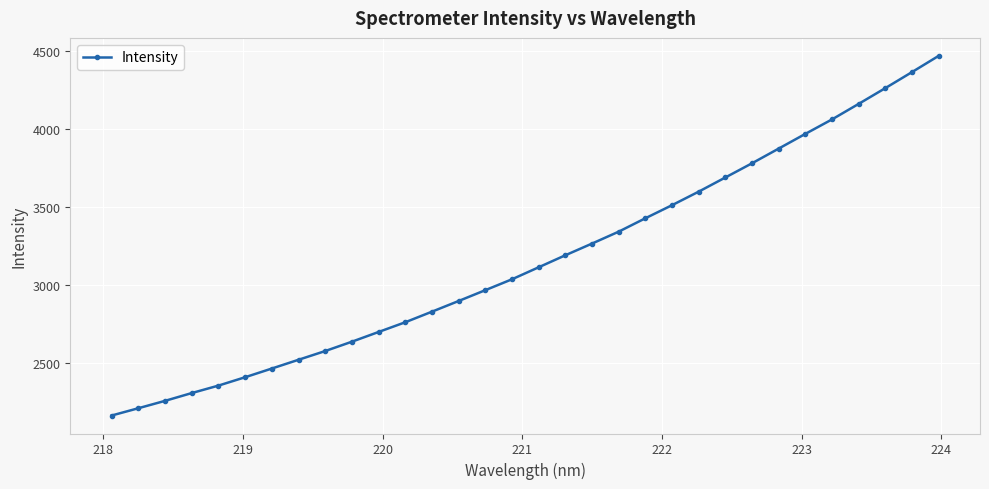

What is the sum of all values?

101219.9